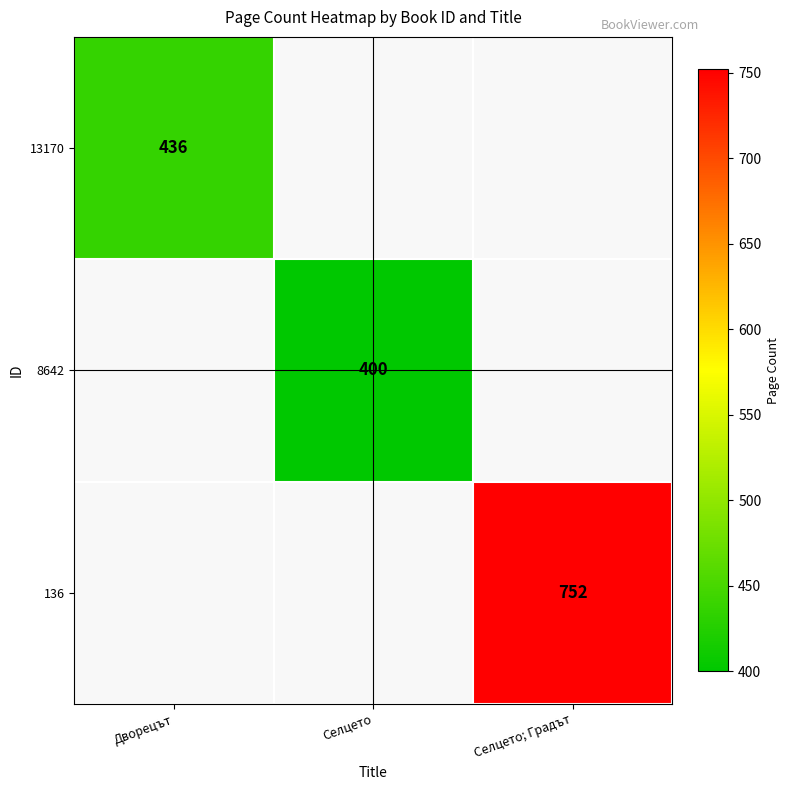

Is the value of 13170 at Дворецът greater than the value of 136 at Селцето; Градът?

No